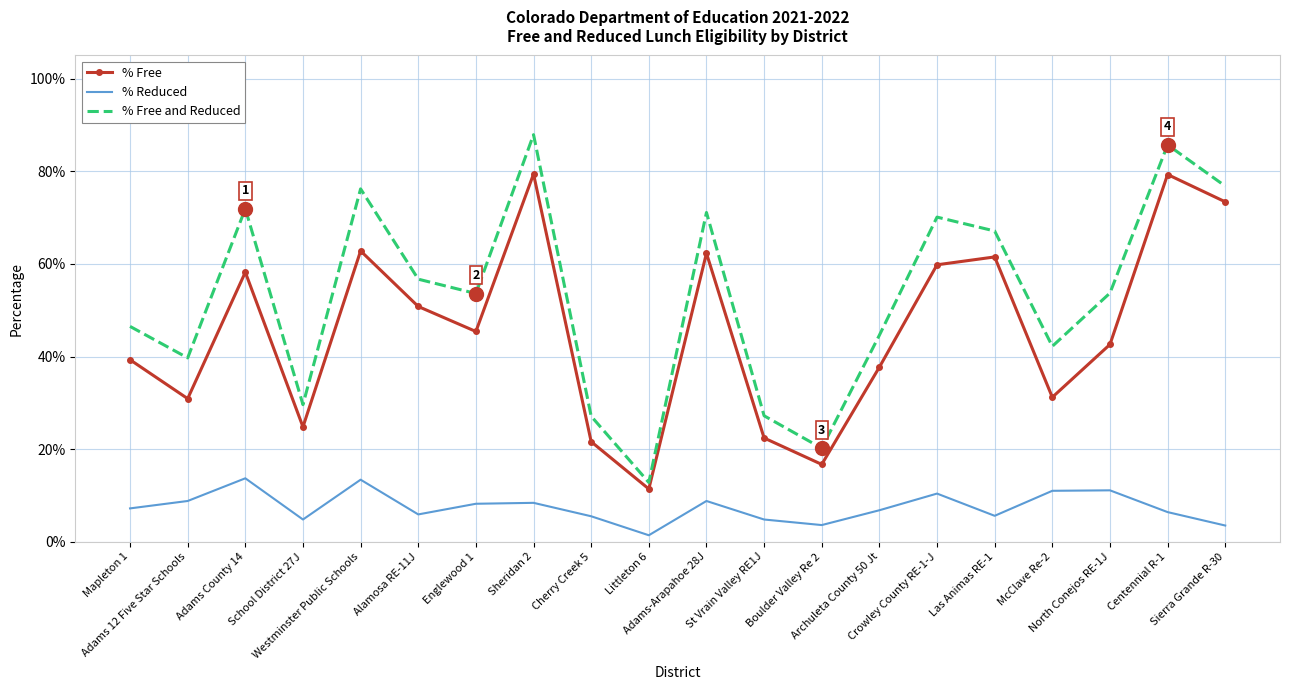

True or false: % Free has more than 2 interior local peaks.

True